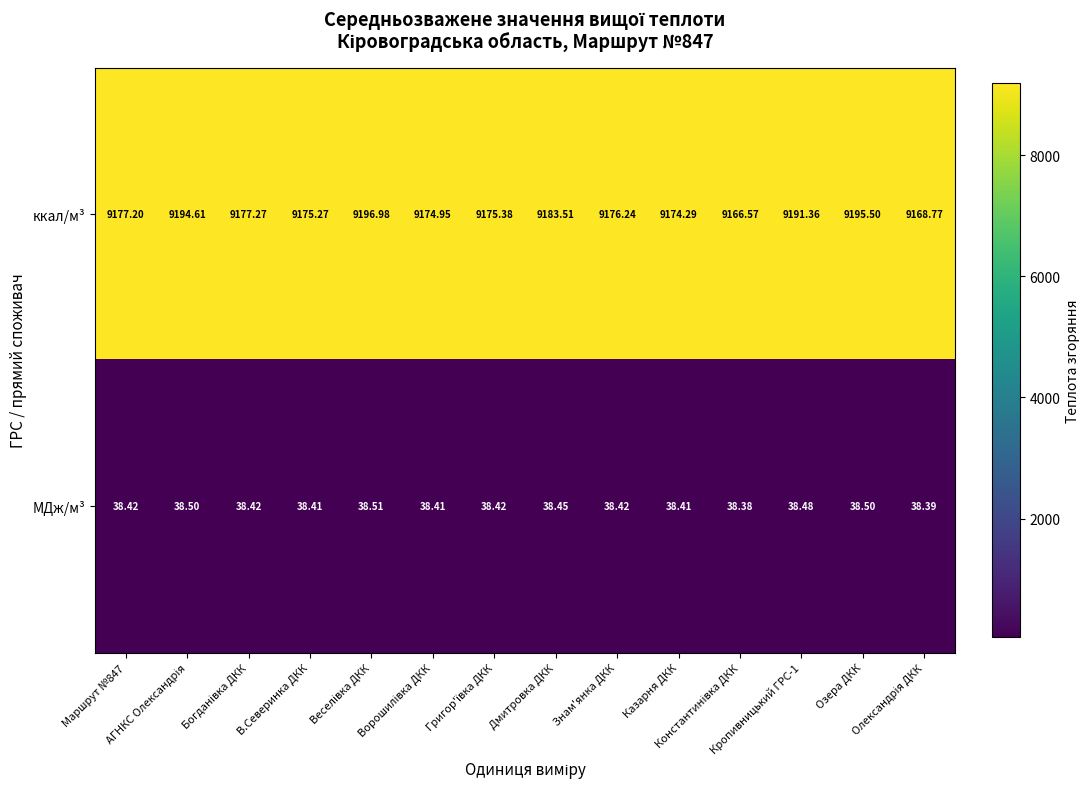

Which series has the widest spread of values?

ккал/м³